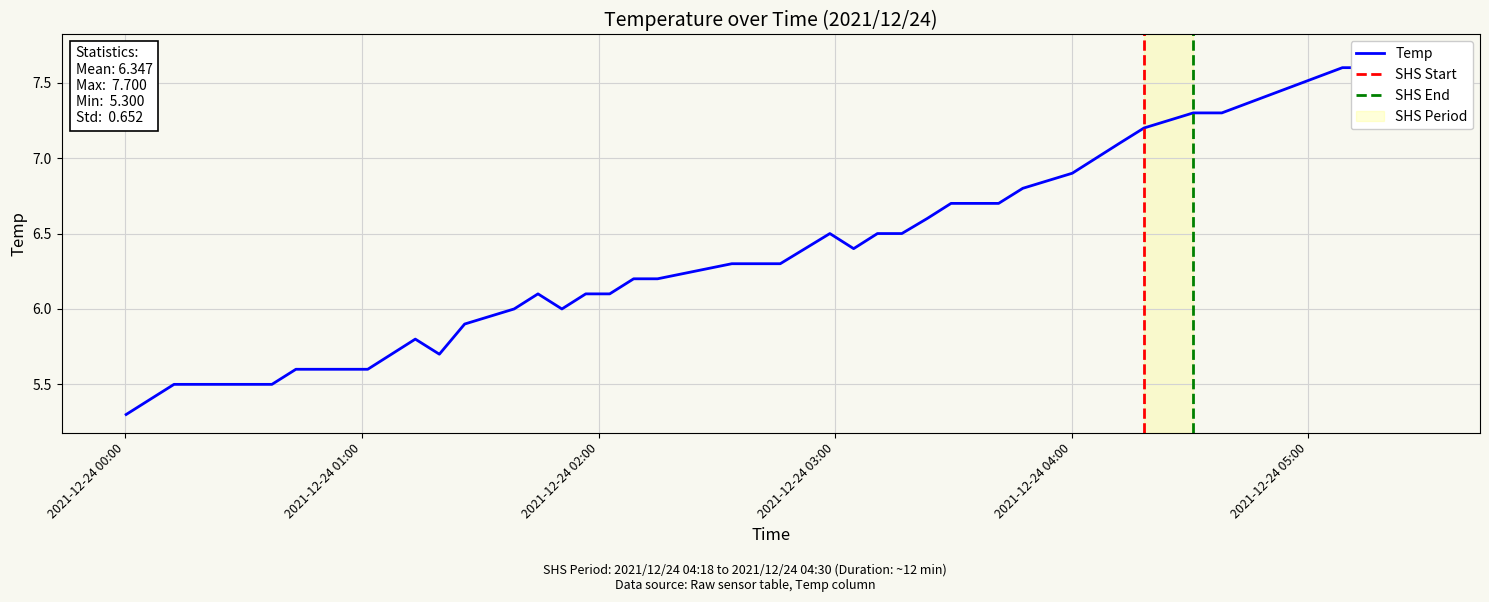

List the labels in order of value, smallest first.

2021/12/24 00:00:10, 2021/12/24 00:06:14, 2021/12/24 00:12:19, 2021/12/24 00:37:09, 2021/12/24 00:43:14, 2021/12/24 00:49:16, 2021/12/24 00:55:25, 2021/12/24 01:01:27, 2021/12/24 01:07:29, 2021/12/24 01:19:37, 2021/12/24 01:13:31, 2021/12/24 01:26:02, 2021/12/24 01:38:35, 2021/12/24 01:50:42, 2021/12/24 01:44:38, 2021/12/24 01:56:45, 2021/12/24 02:02:49, 2021/12/24 02:08:54, 2021/12/24 02:14:58, 2021/12/24 02:33:48, 2021/12/24 02:39:54, 2021/12/24 02:46:05, 2021/12/24 03:04:42, 2021/12/24 02:58:40, 2021/12/24 03:10:44, 2021/12/24 03:16:55, 2021/12/24 03:23:22, 2021/12/24 03:29:24, 2021/12/24 03:35:26, 2021/12/24 03:41:28, 2021/12/24 03:47:36, 2021/12/24 04:00:09, 2021/12/24 04:06:11, 2021/12/24 04:12:13, 2021/12/24 04:18:21, 2021/12/24 04:30:50, 2021/12/24 04:38:05, 2021/12/24 05:08:40, 2021/12/24 05:14:45, 2021/12/24 05:27:13